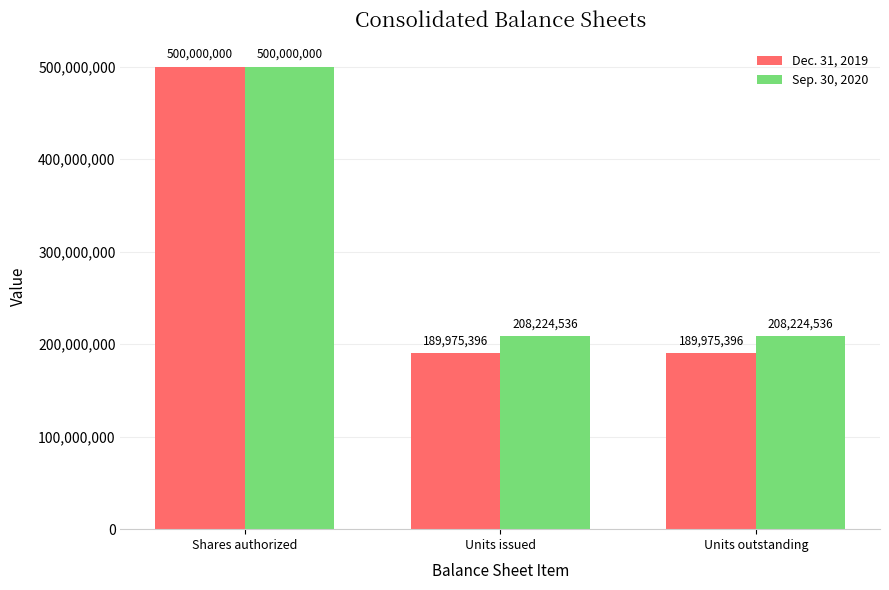

What is the sum of the Sep. 30, 2020 values at Shares authorized and Units issued?

708224536